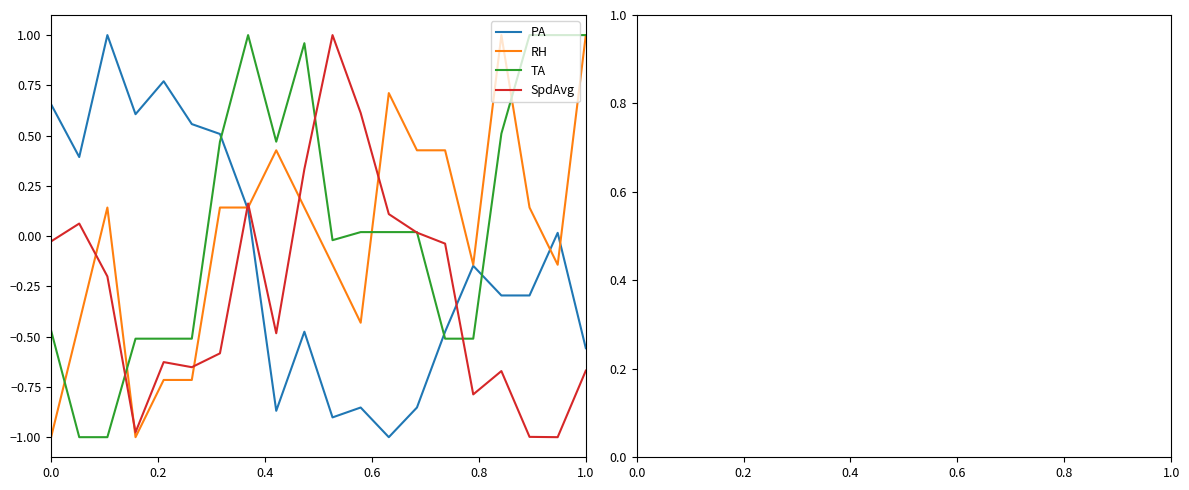

Rank the series by their average value, from lowest to highest.

SpdAvg, PA, RH, TA